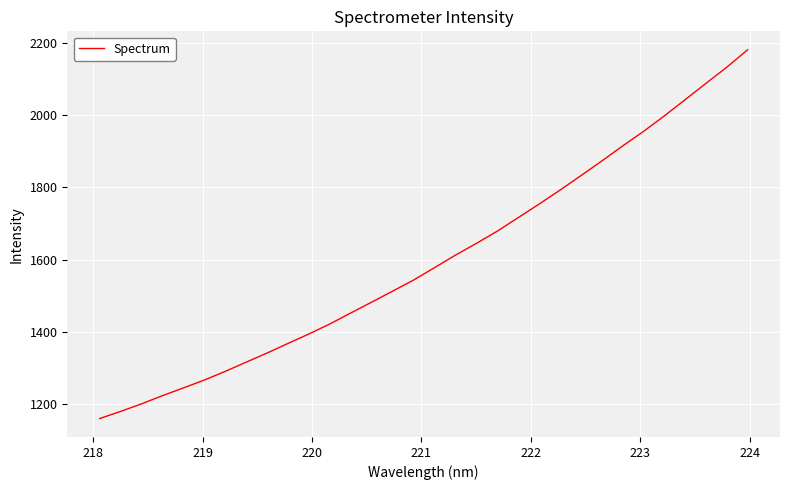

How many lines are shown in the chart?

1